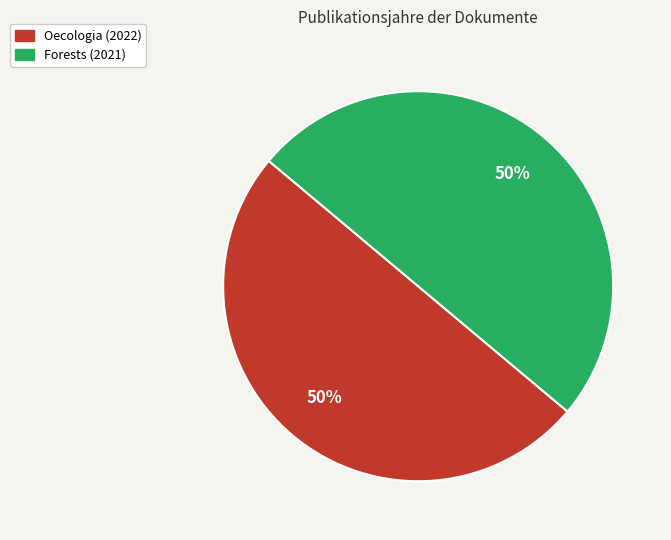

To the nearest percent, what is the combined percentage of Oecologia (2022) and Forests (2021)?

100%